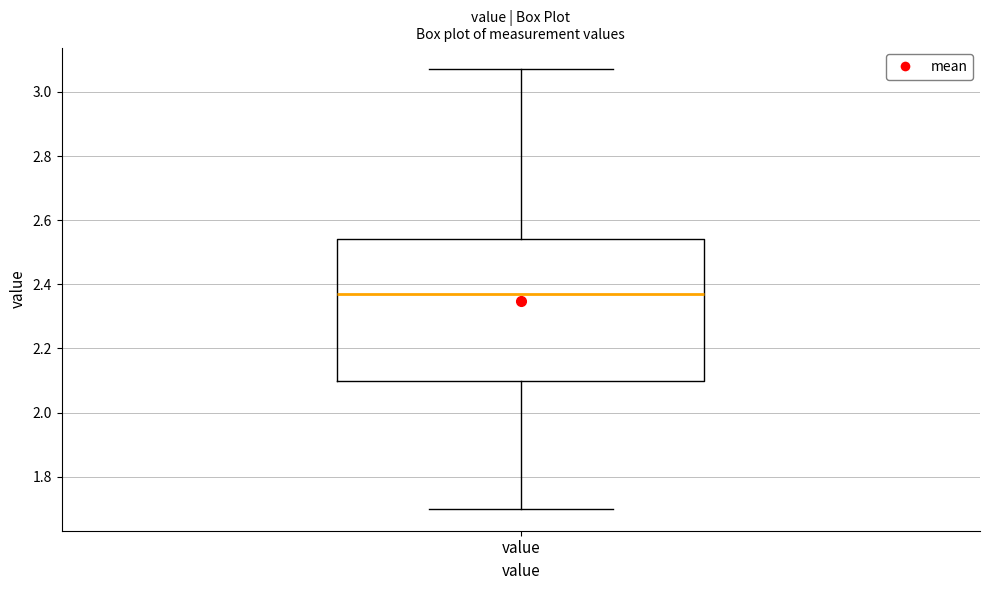

Where is the lower edge of the box for value on the y-axis? The values are not printed on the chart, so give them approximately, as read against the axis.

2.10